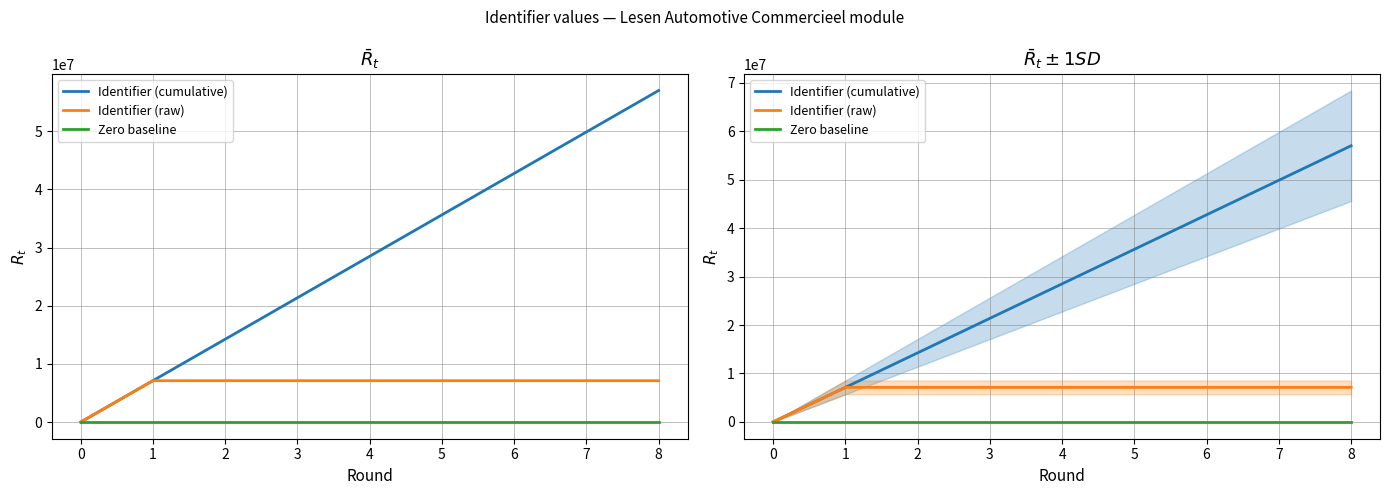

Reading left to right, transcribe all the data shown in this chart.

Identifier (cumulative): 0=0	1=7124703	2=14249407	3=21374112	4=28498821	5=35623528	6=42748305	7=49873013	8=56997724
Identifier (raw): 0=0	1=7124703	2=7124704	3=7124705	4=7124709	5=7124707	6=7124777	7=7124708	8=7124711
Zero baseline: 0=0	1=0	2=0	3=0	4=0	5=0	6=0	7=0	8=0